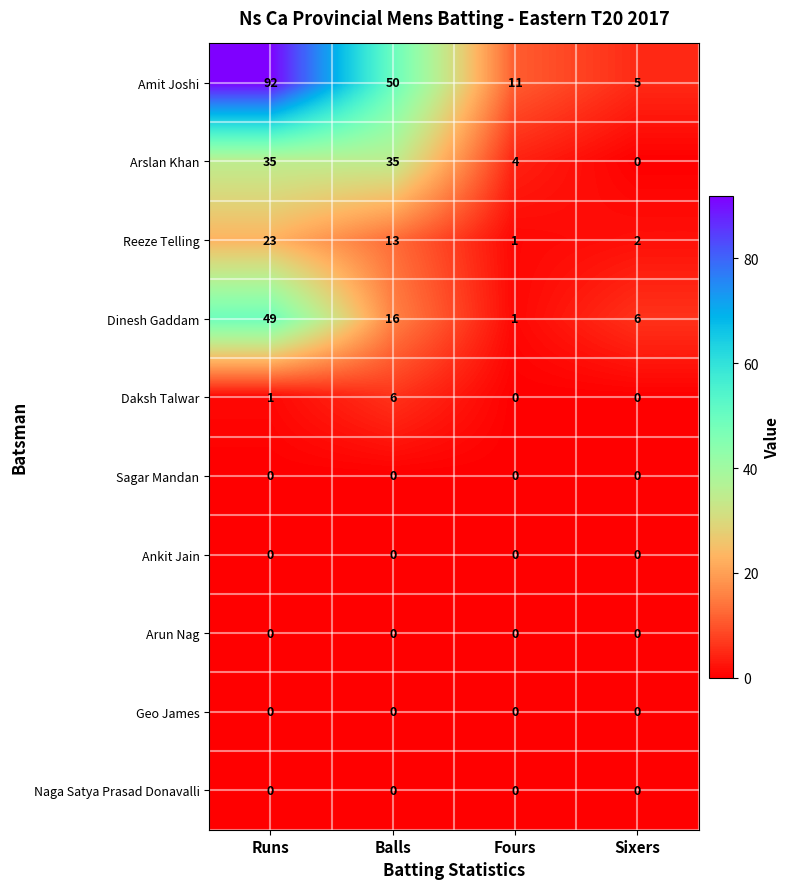

What is the spread (max minus min) of values at Balls?

50